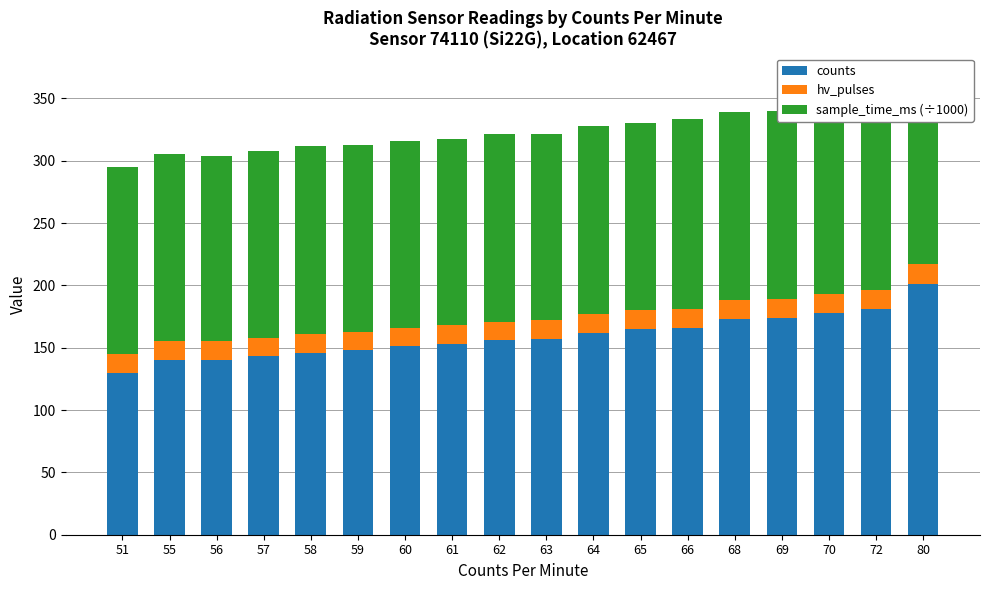

The counts series shows 275.0 at 66. True or false?

False